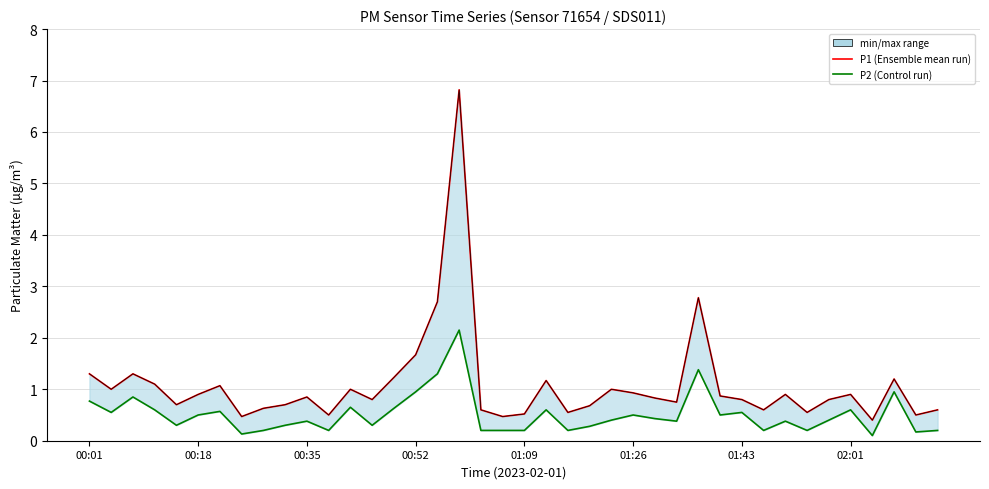

Which category has the lowest value across all series?

36